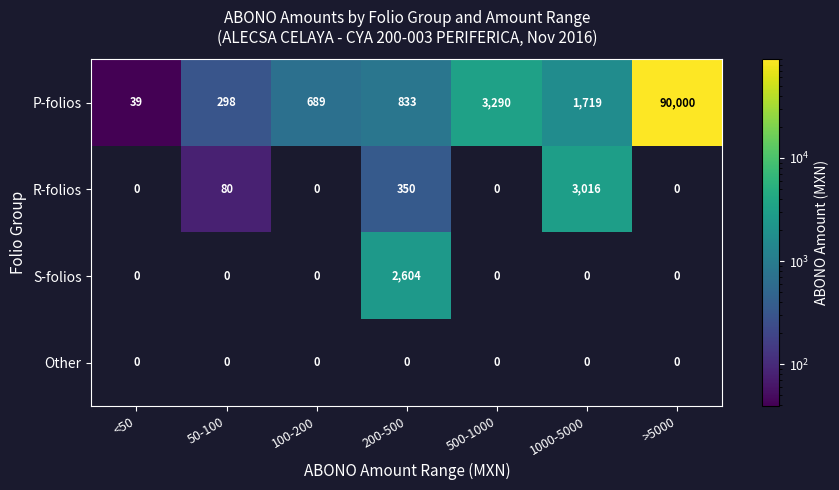

Which series changed the most between 200-500 and 1000-5000?

R-folios